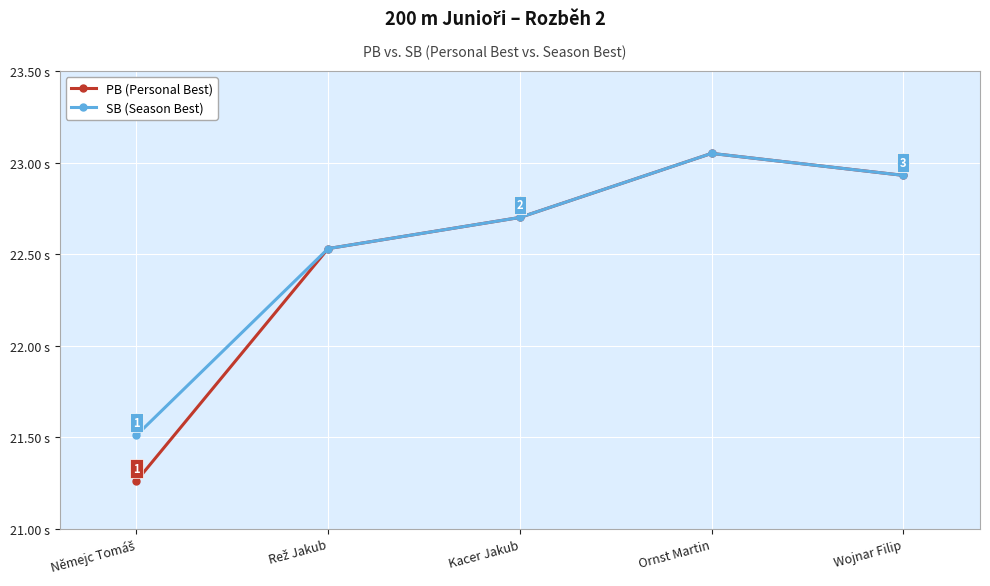

Which series has the largest range (max minus min)?

PB (Personal Best)